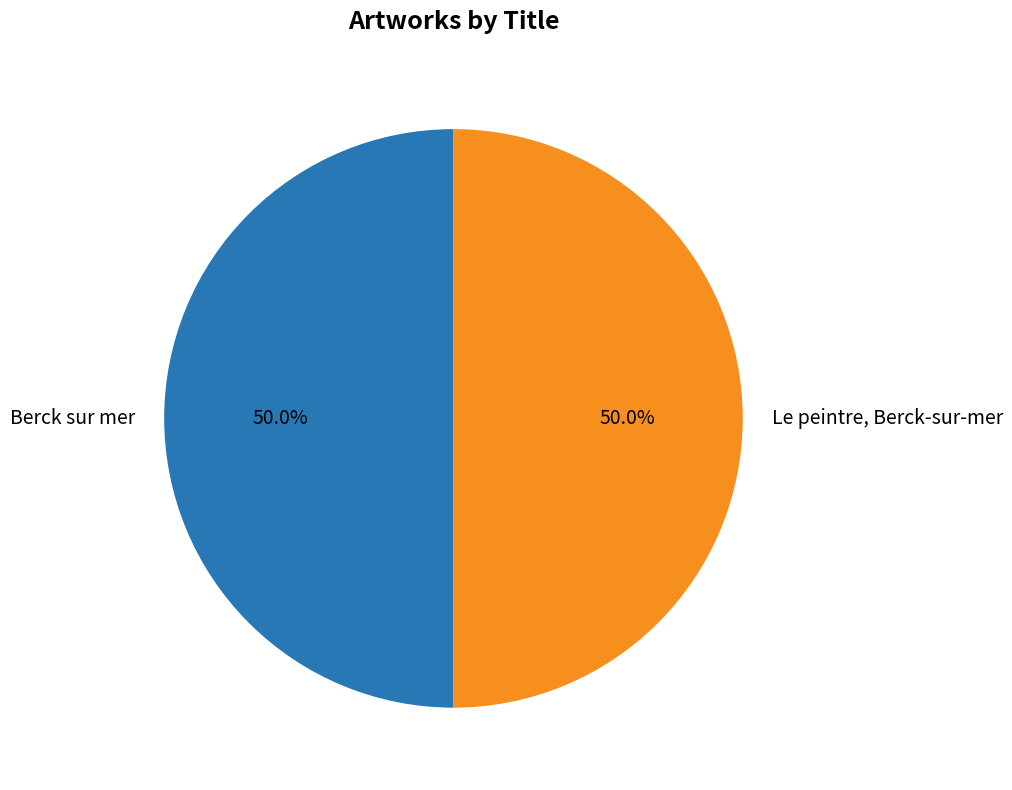

Approximately how many times larger is the value at Le peintre, Berck-sur-mer compared to Berck sur mer?

1.0